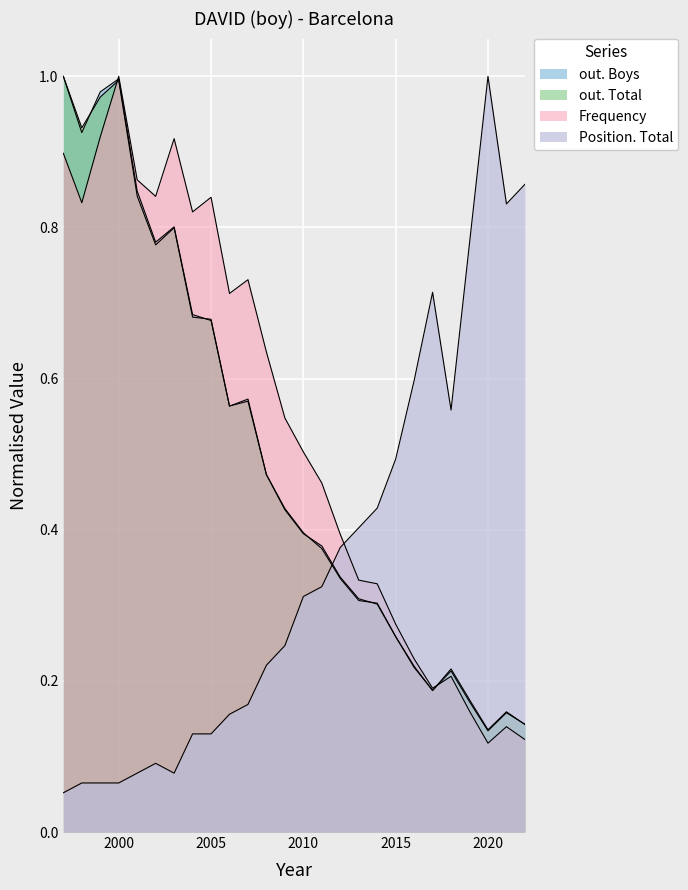

Read the Frequency value at 2007.

0.7